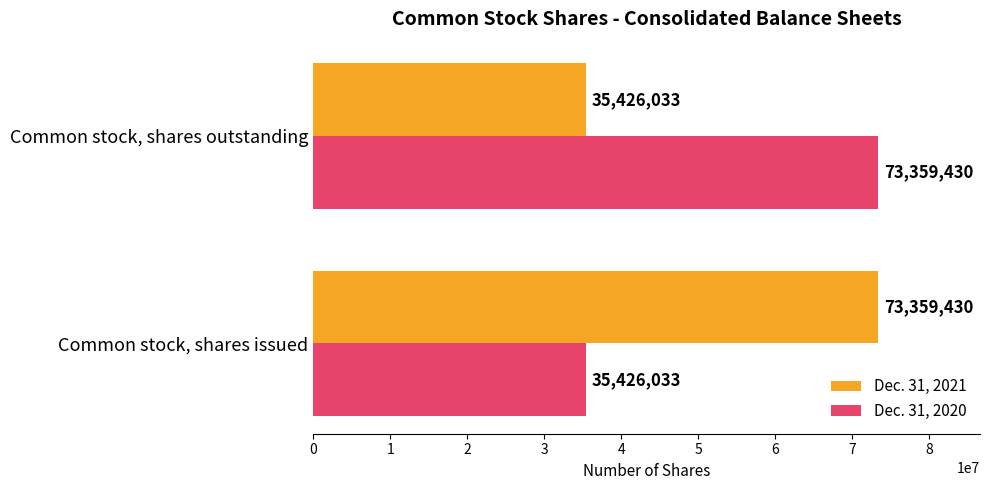

What is the approximate value of Dec. 31, 2021 at Common stock, shares outstanding?

35426033